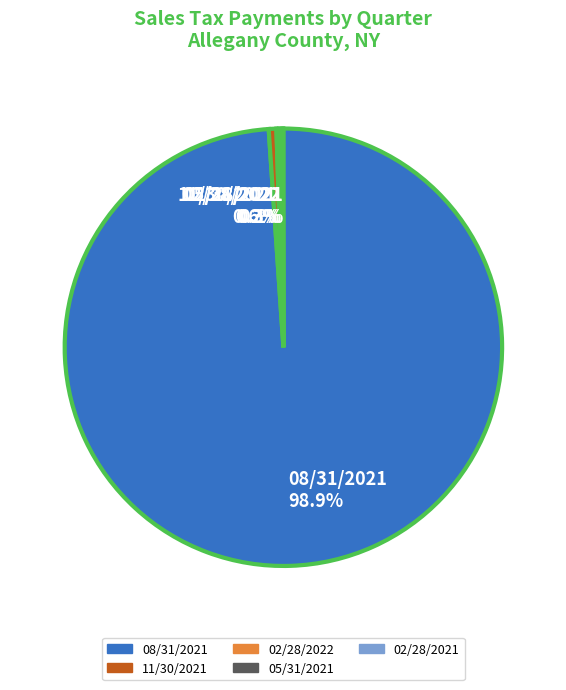

What percentage is NOT represented by 11/30/2021 0.6%?

99.4%